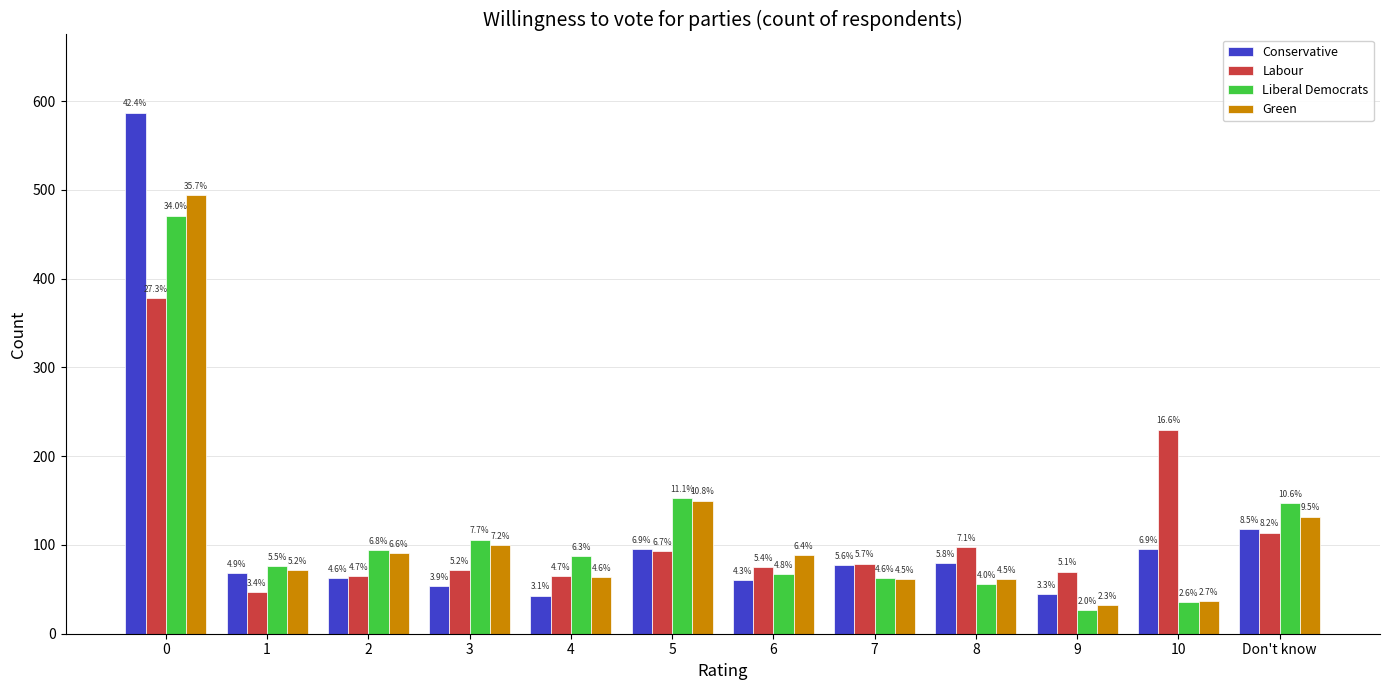

Is it true that Conservative equals 51 at 10?

False